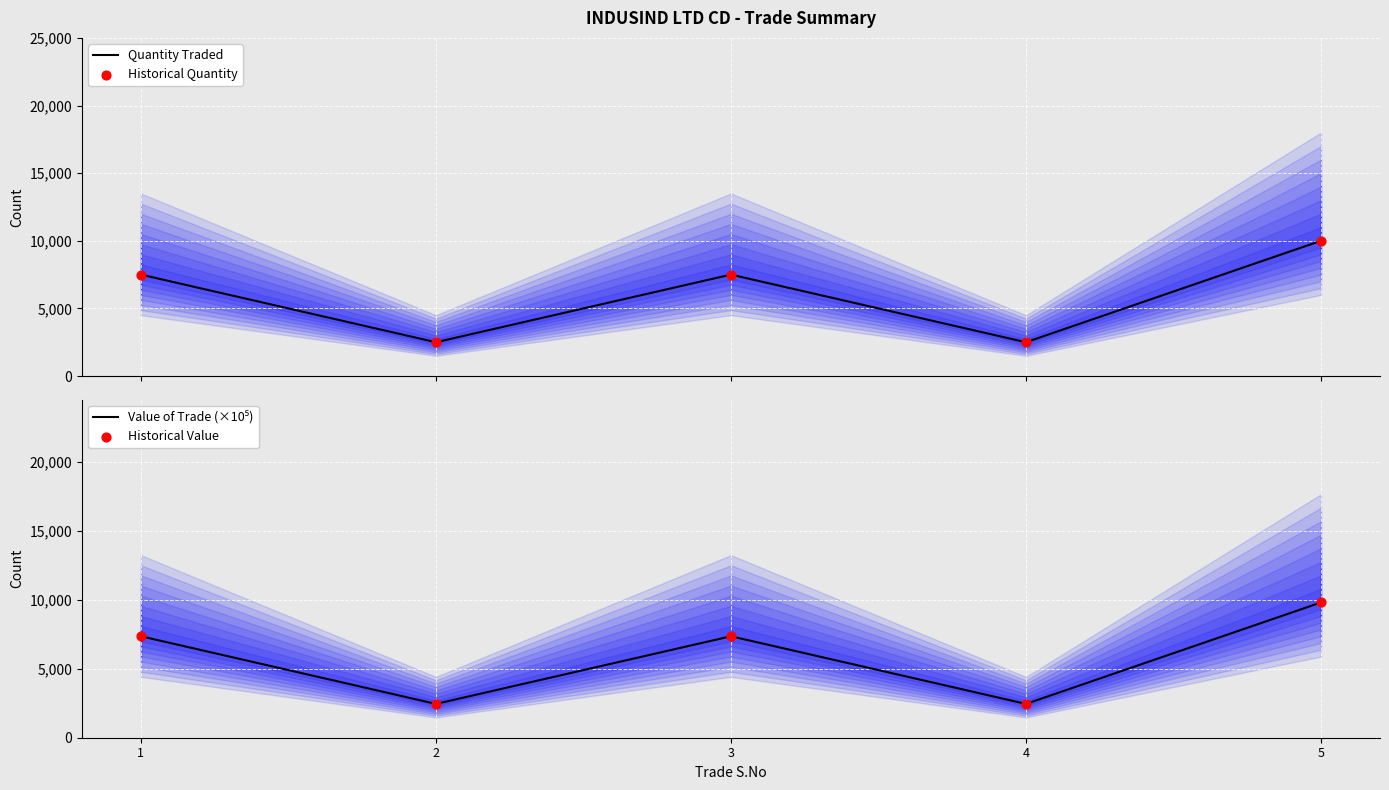

What are all the series names shown in the legend?

Quantity Traded, Historical Quantity, Value of Trade (×10⁵), Historical Value